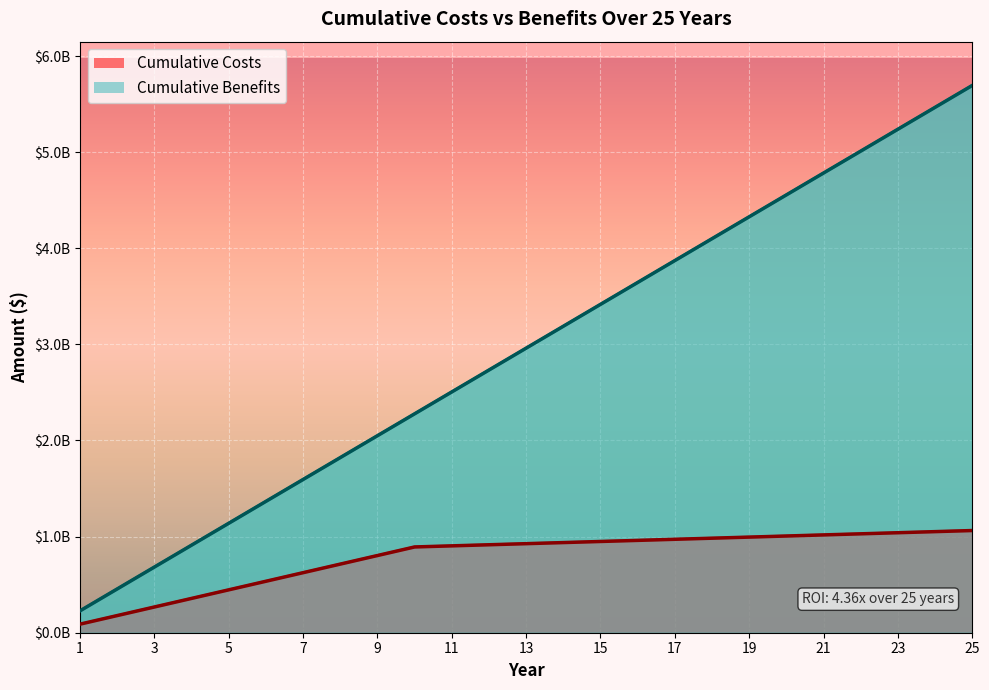

What value does the Cumulative Benefits series have at 24?

5466240000.0